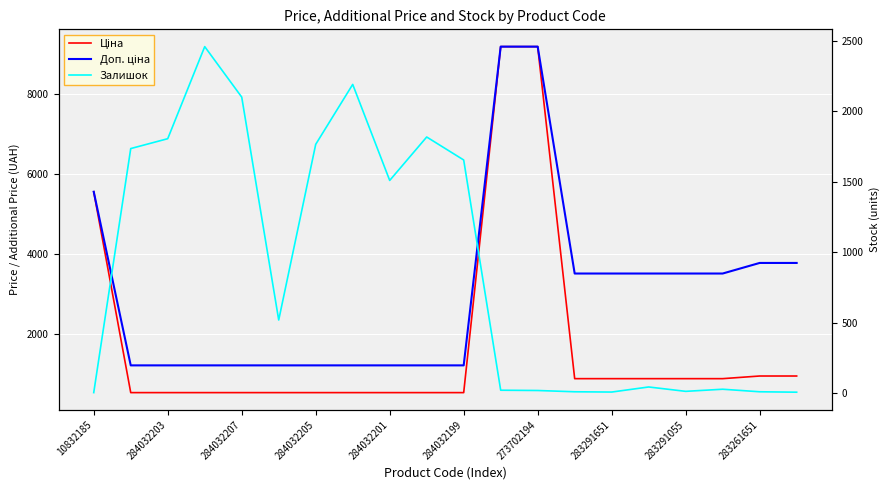

What is the spread (max minus min) of values at 11?

9176.3